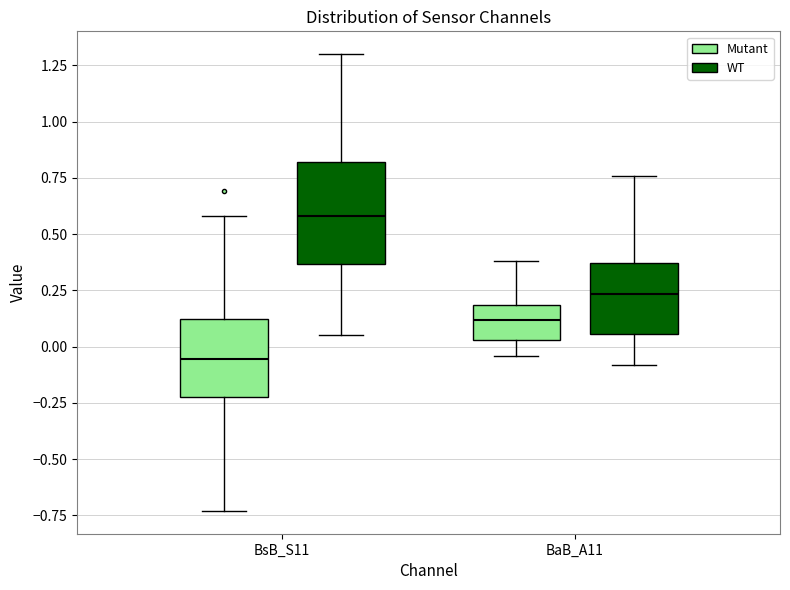

Comparing the boxes themselves (not the whiskers), which one is the tallest?

BsB_S11 (WT)